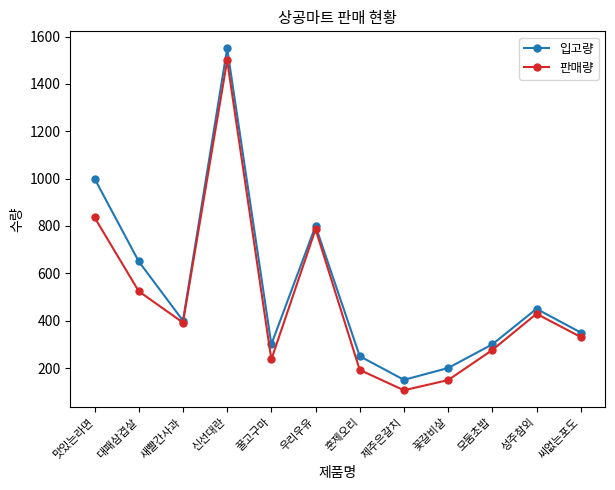

In 판매량, how many points are higher than both neighbors (excluding endpoints)?

3